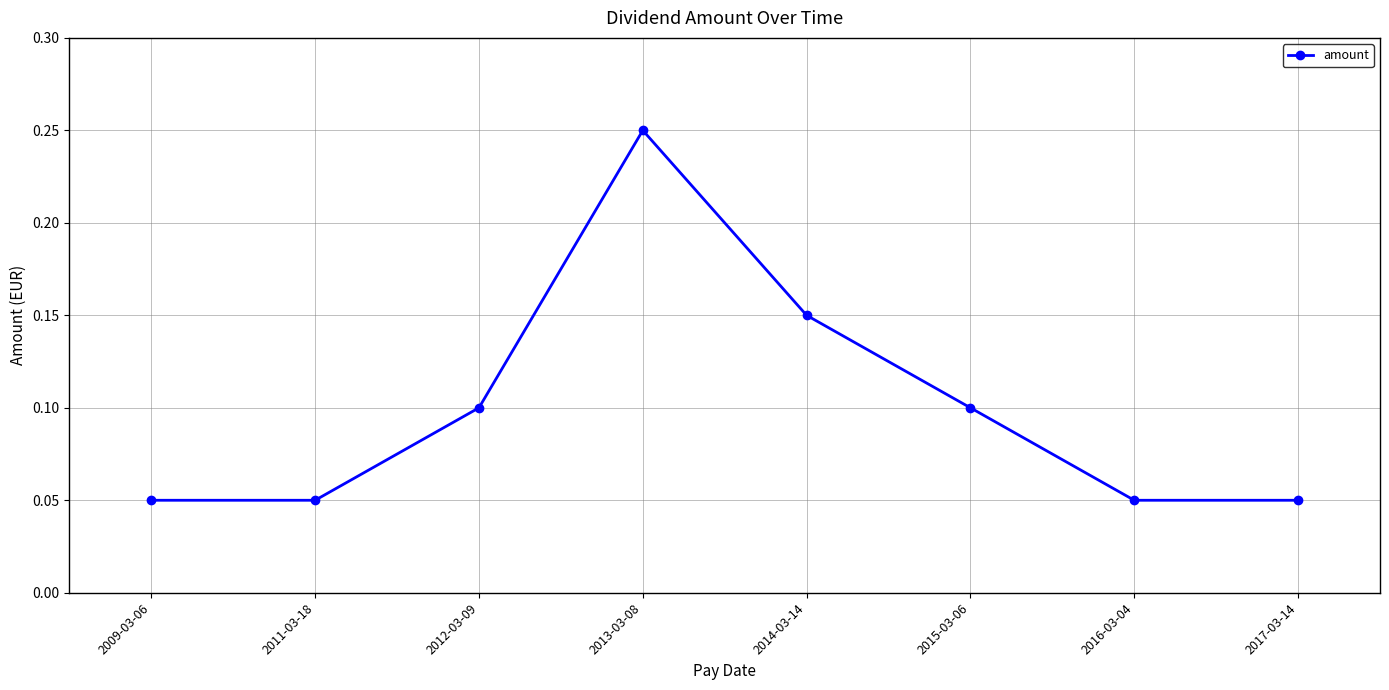

Count the values in the range 0 to 1.

8